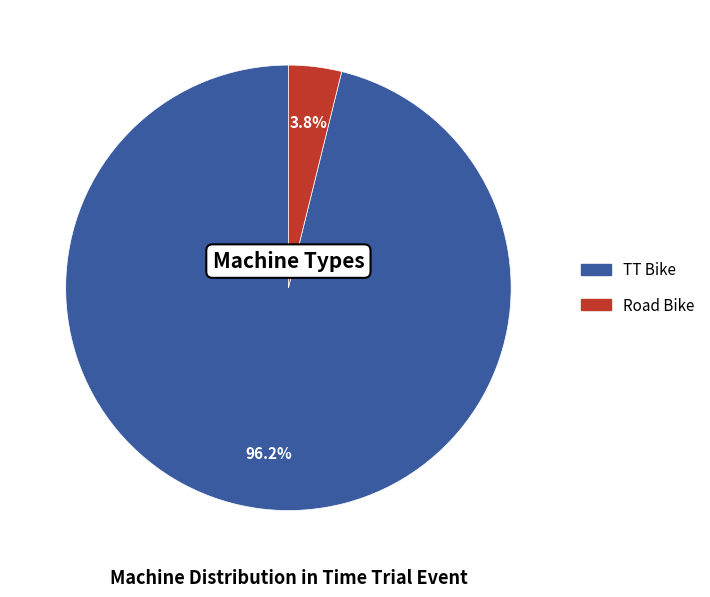

Is there any slice that represents more than half of the pie?

Yes